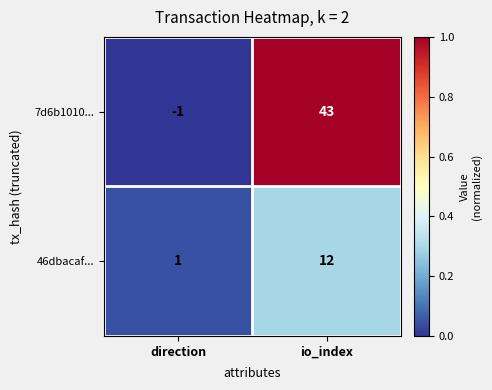

How many categories are shown in the chart?

2